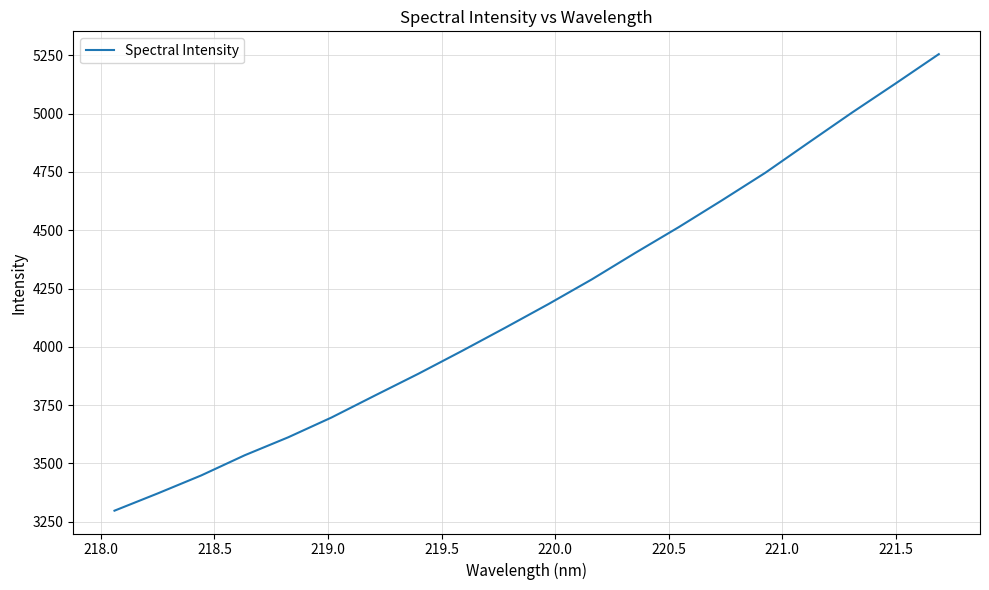

What is the maximum value shown in the chart?

5254.8